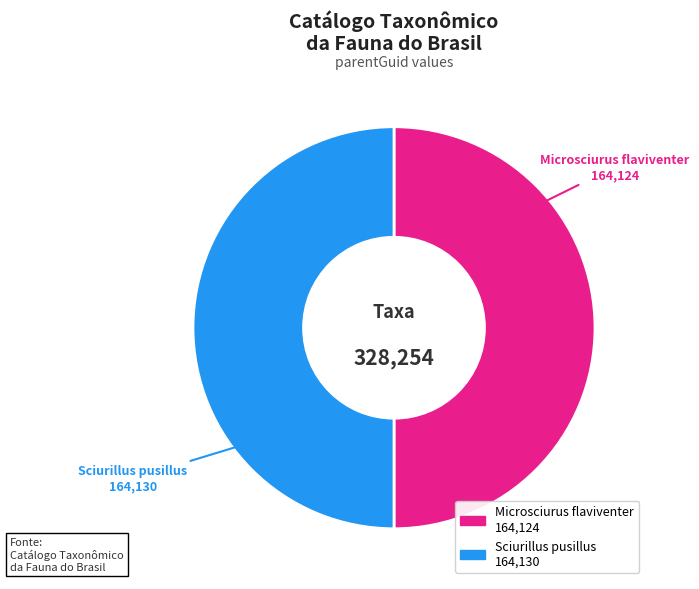

Is the sum of Sciurillus pusillus and Microsciurus flaviventer greater than half?

Yes